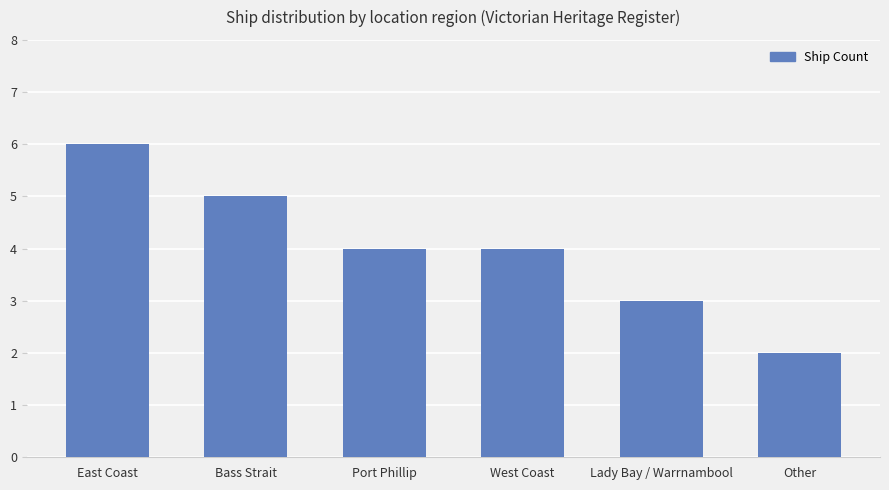

How many bars are there in total?

6